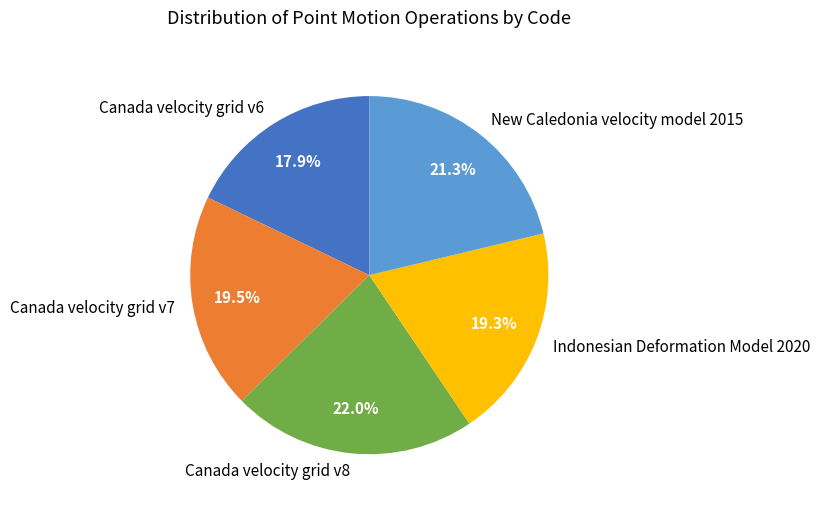

Does Canada velocity grid v8 represent more than half of the total?

No